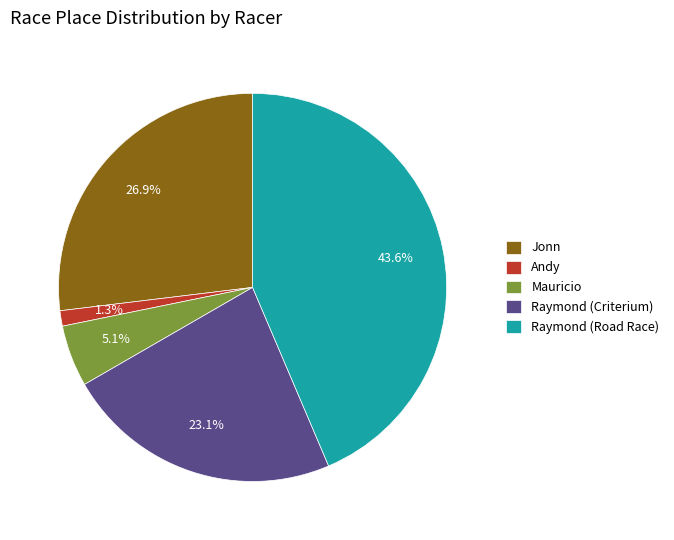

How many slices are in this pie chart?

5